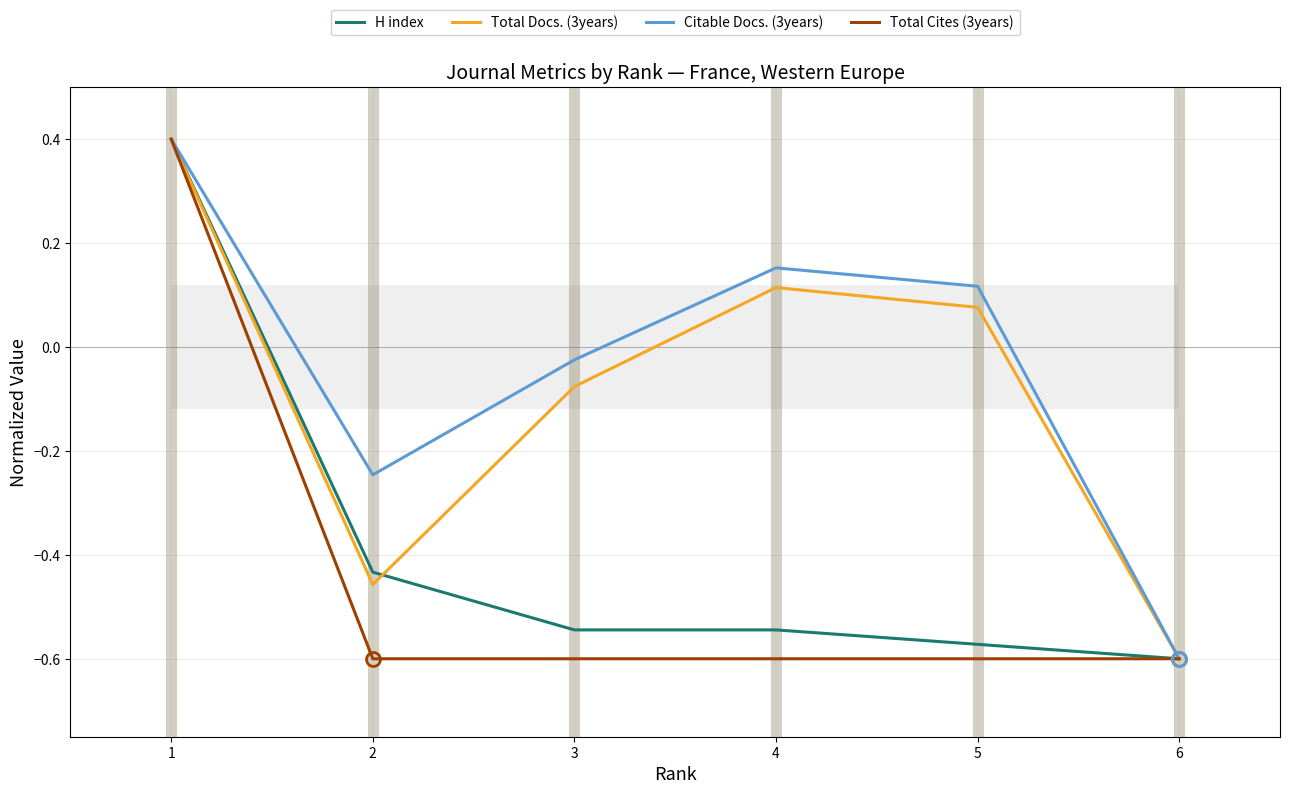

What is the value of the Citable Docs. (3years) point at the 6th from the left?

-0.6